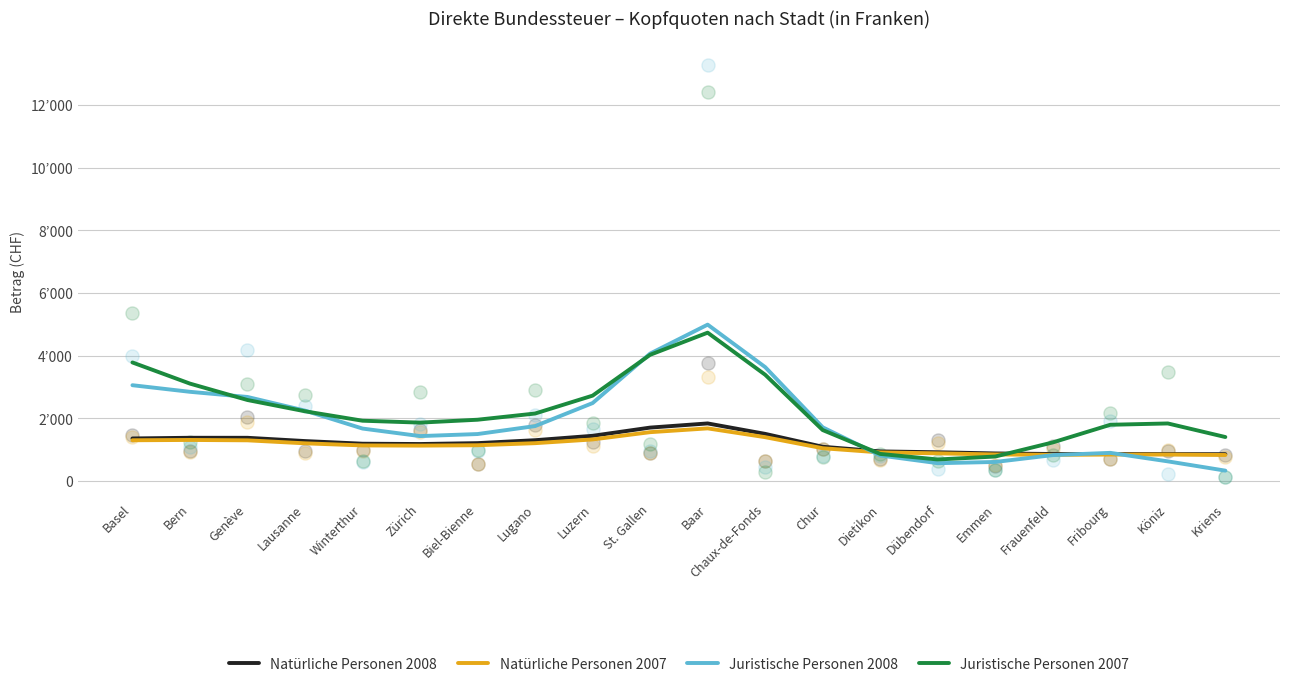

Is the value of Juristische Personen 2008 at Basel greater than the value of Natürliche Personen 2008 at Chaux-de-Fonds?

Yes